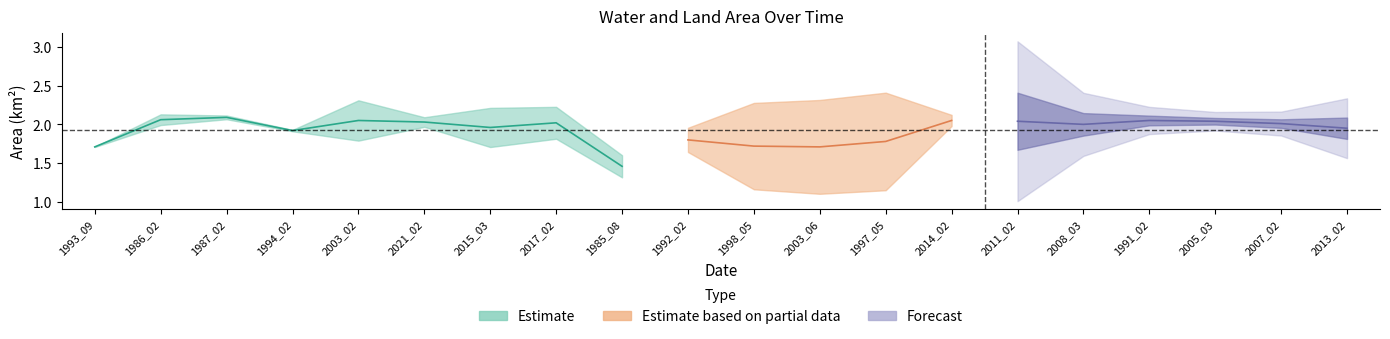

How many interior local valleys does the landArea series have?

6